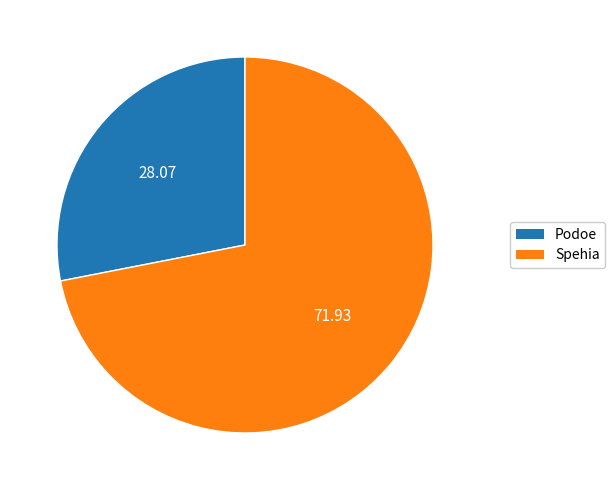

True or false: Podoe accounts for 28% of the total.

True